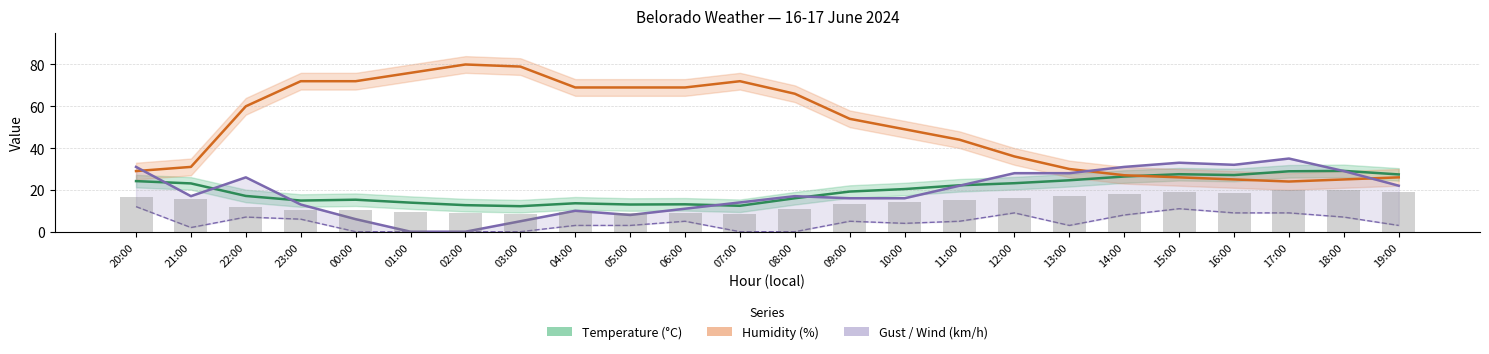

What is the total value across all series at 17:00?

96.9